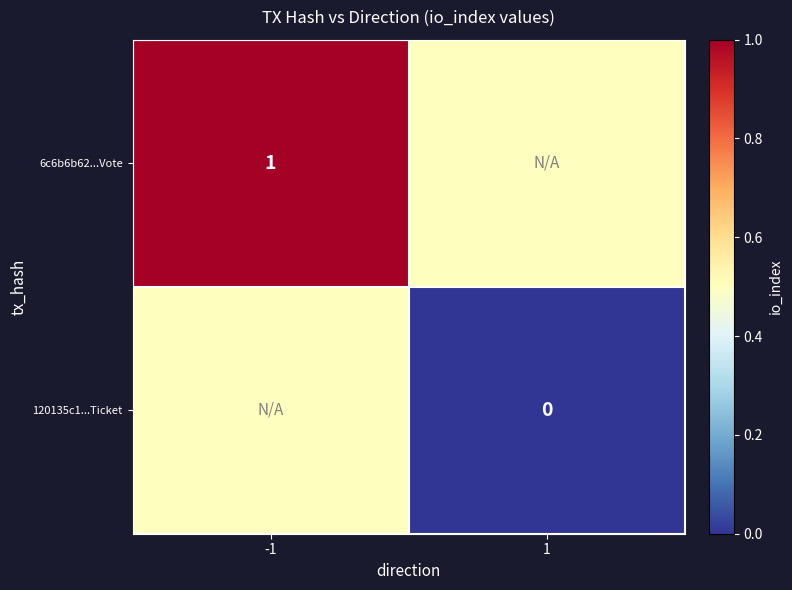

Is it true that 6c6b6b62...Vote equals 1.0 at -1?

True